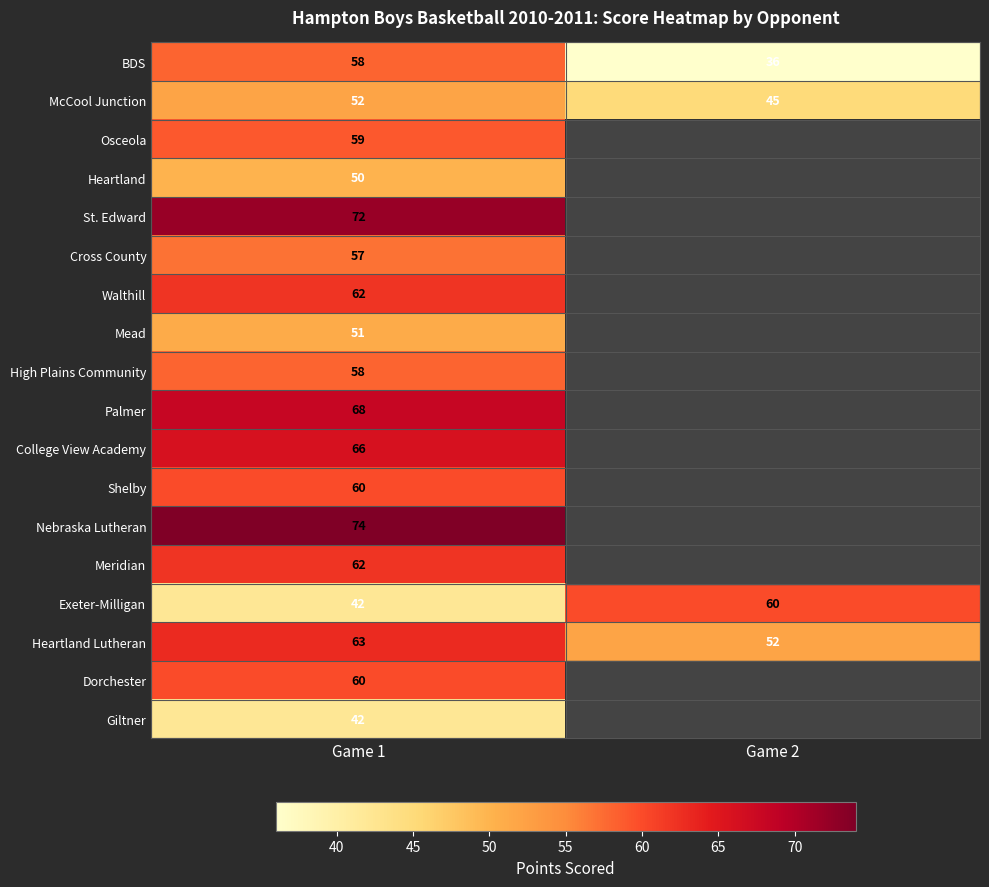

At which label is Heartland Lutheran closest to 57?

Game 2